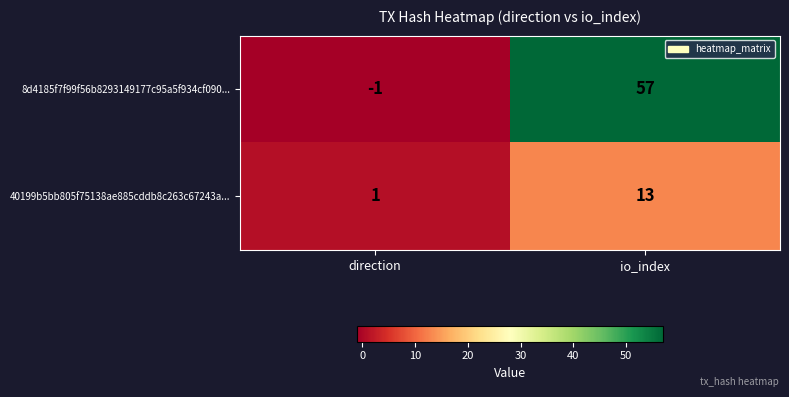

Reading right to left, extract all data points from this chart.

8d4185f7f99f56b8293149177c95a5f934cf090...: 57	-1
40199b5bb805f75138ae885cddb8c263c67243a...: 13	1